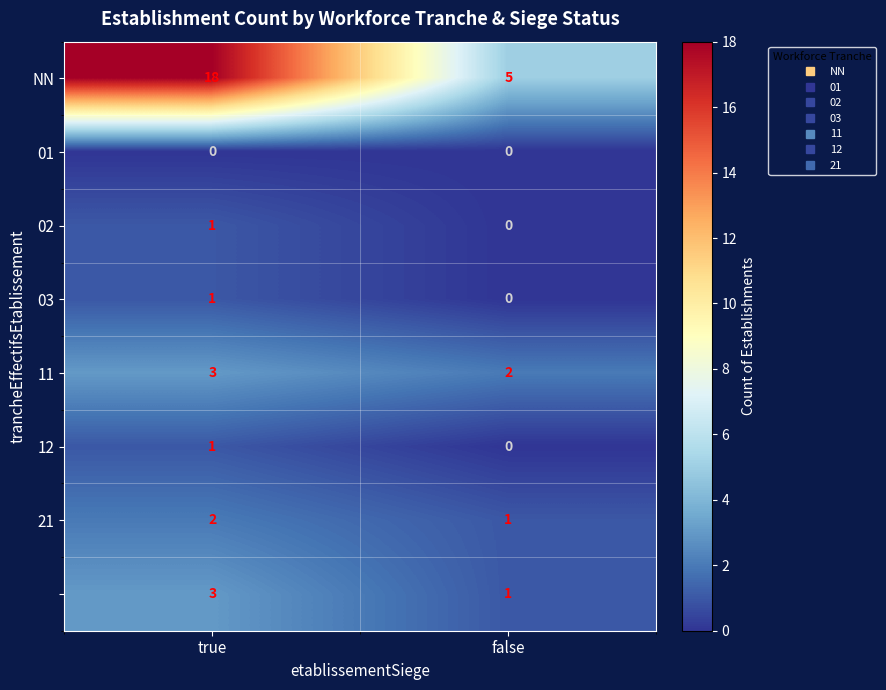

What is the difference between the highest and lowest values at true?

18